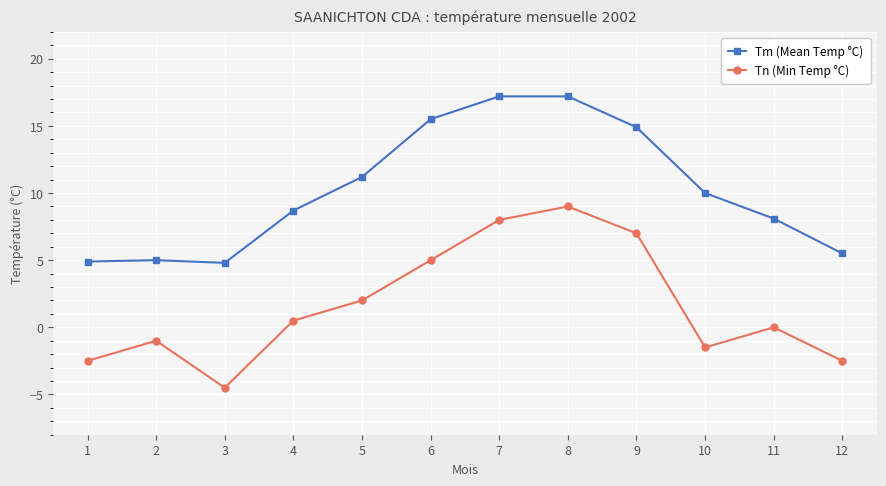

What is the lowest value of the Tn (Min Temp °C) series?

-4.5